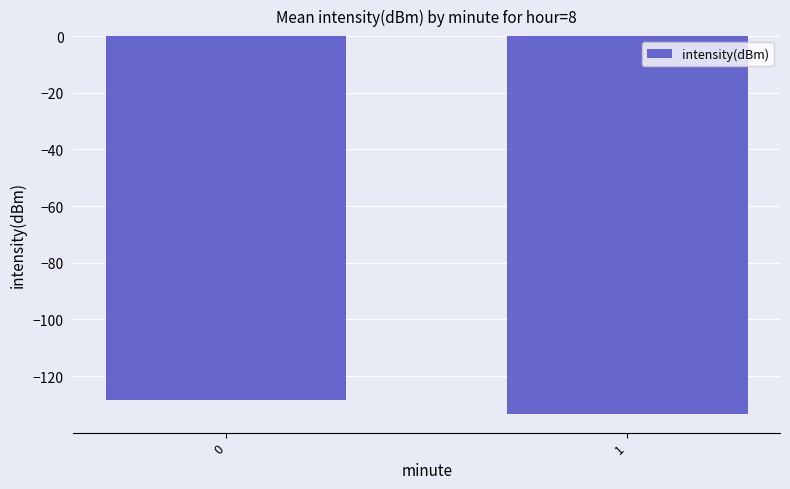

Reading right to left, list all the values displayed in this chart.

1=-133.3	0=-128.5